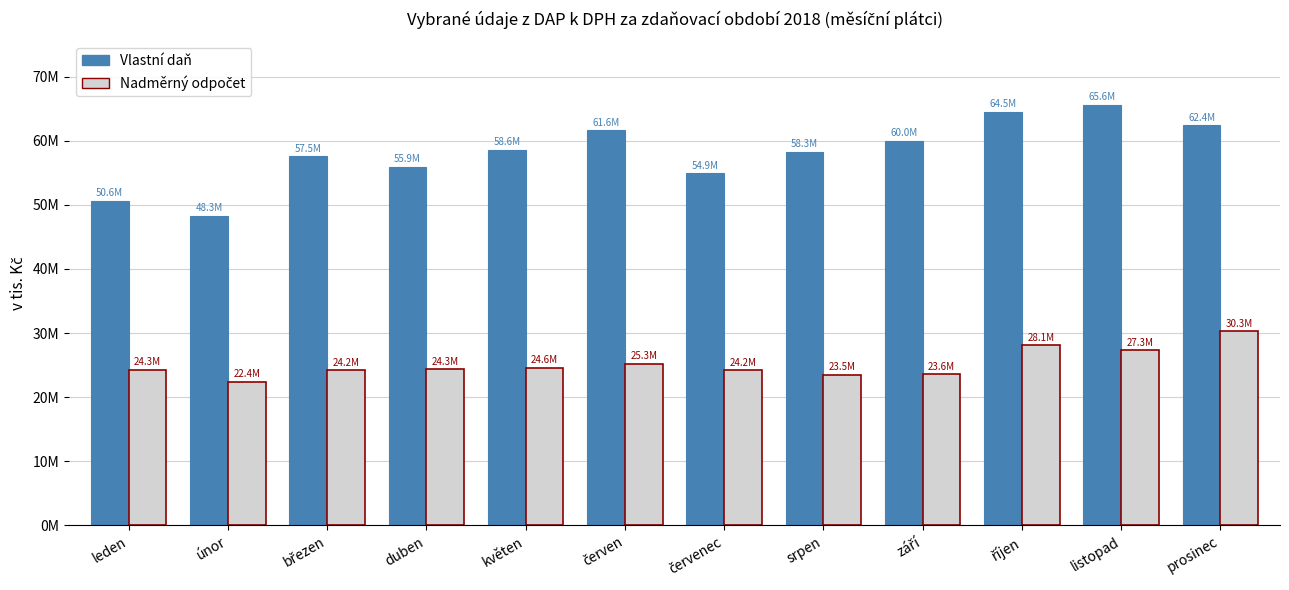

Are the bars grouped side by side (vs. stacked)?

Yes